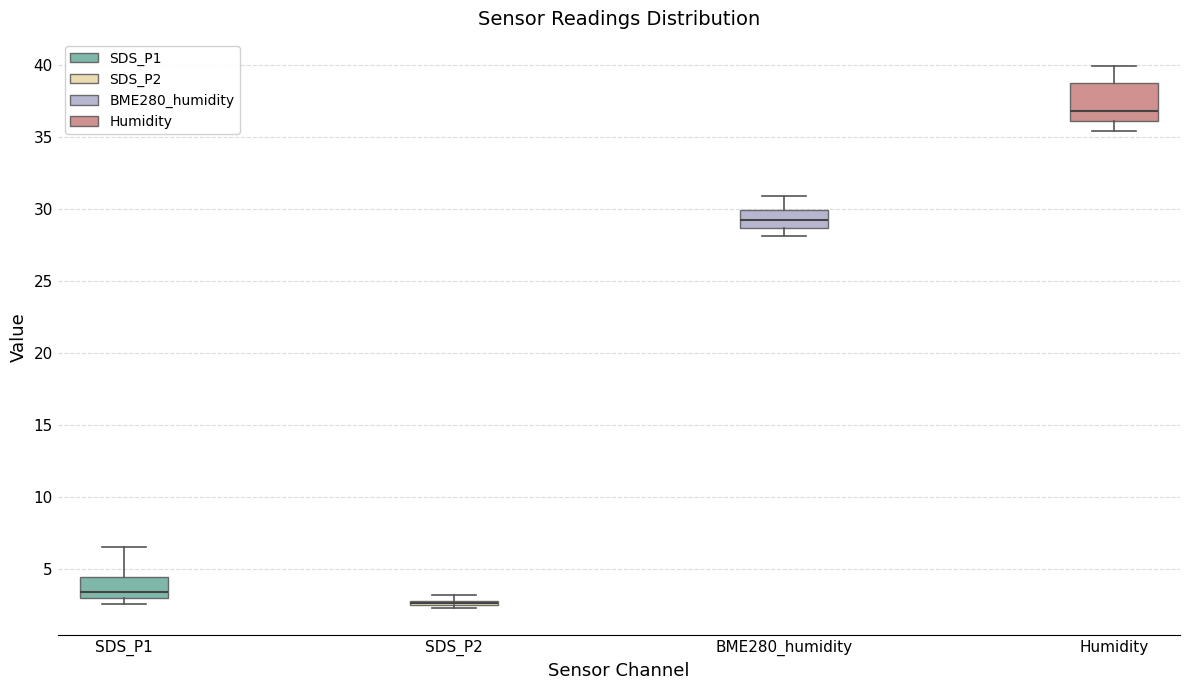

Where is the upper edge of the box for SDS_P2 on the y-axis? The values are not printed on the chart, so give them approximately, as read against the axis.

3.0